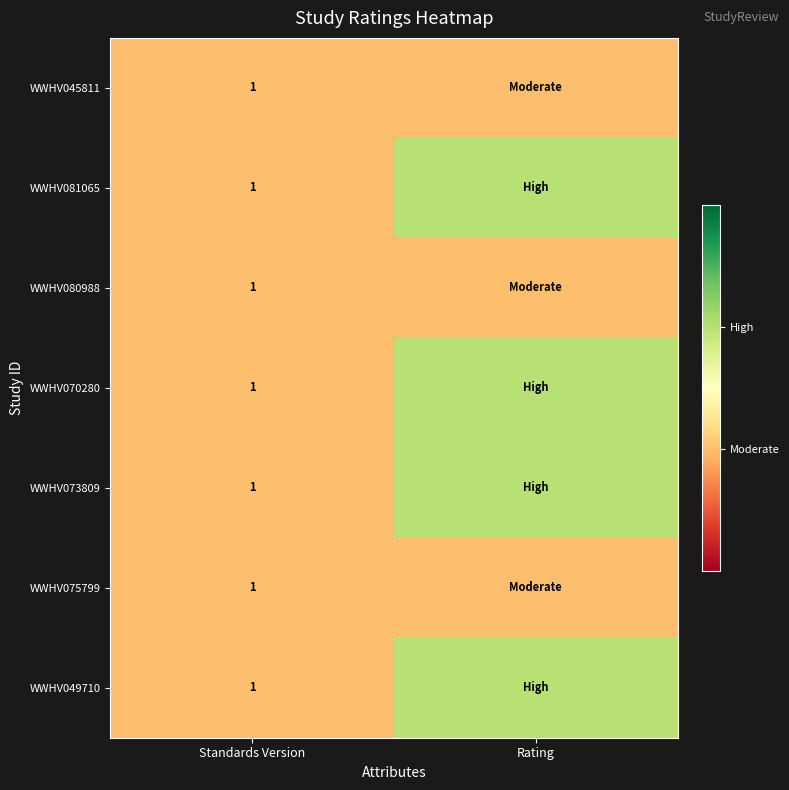

True or false: WWHV081065 has a value of 0 at Standards Version.

False